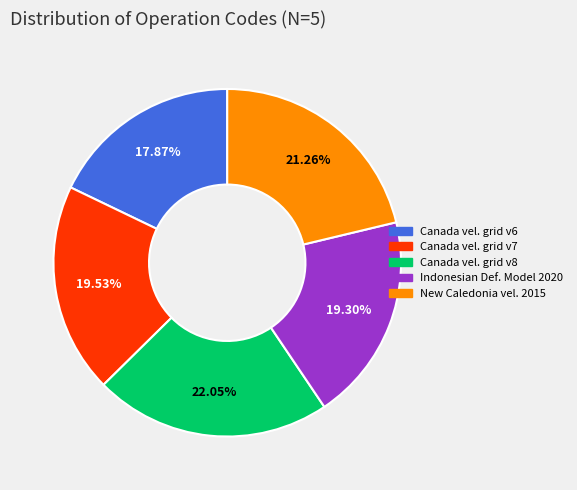

Does any single category account for the majority?

No